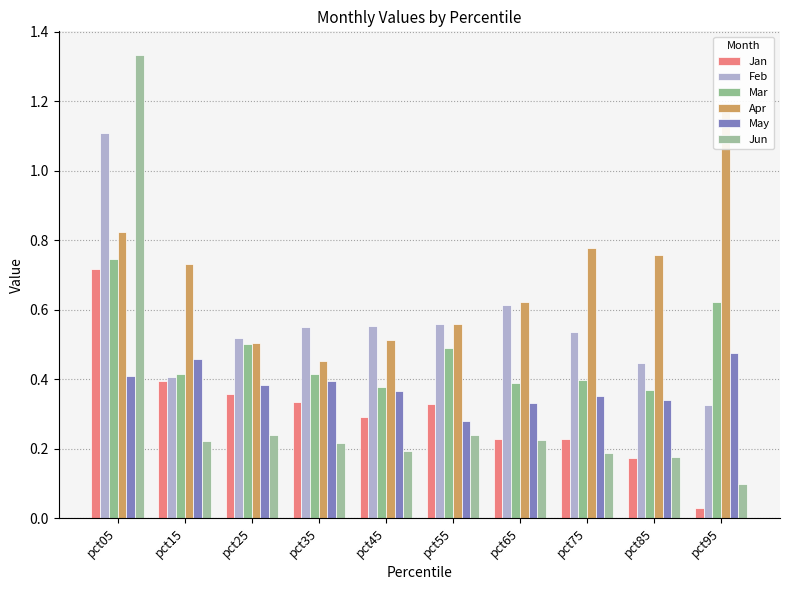

List the labels in order of May value, largest first.

pct95, pct15, pct05, pct35, pct25, pct45, pct75, pct85, pct65, pct55